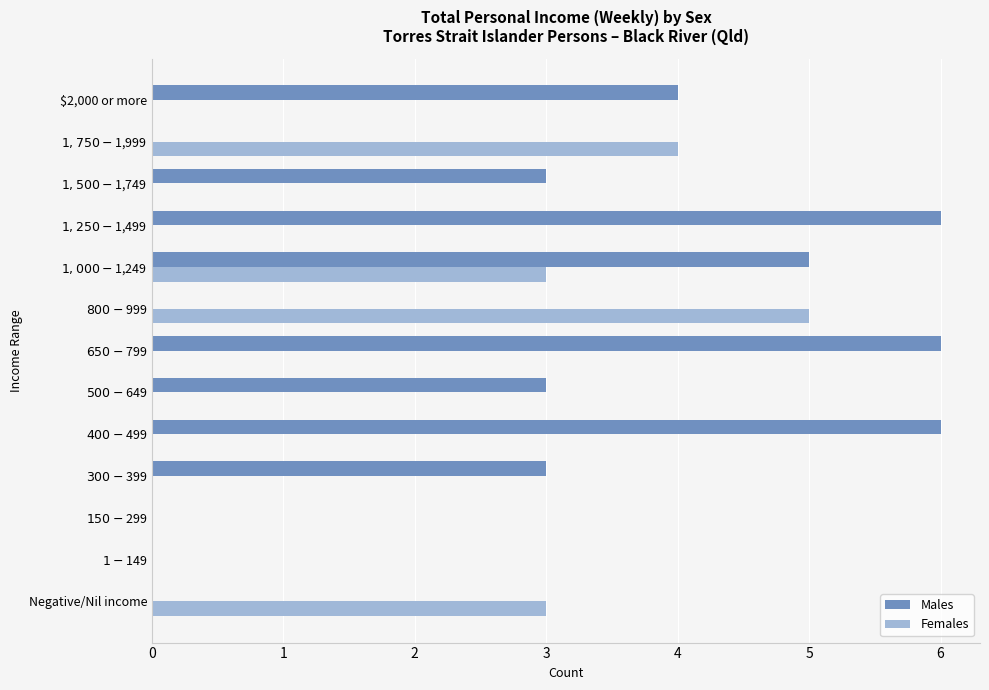

What is the sum of all Females values?

15